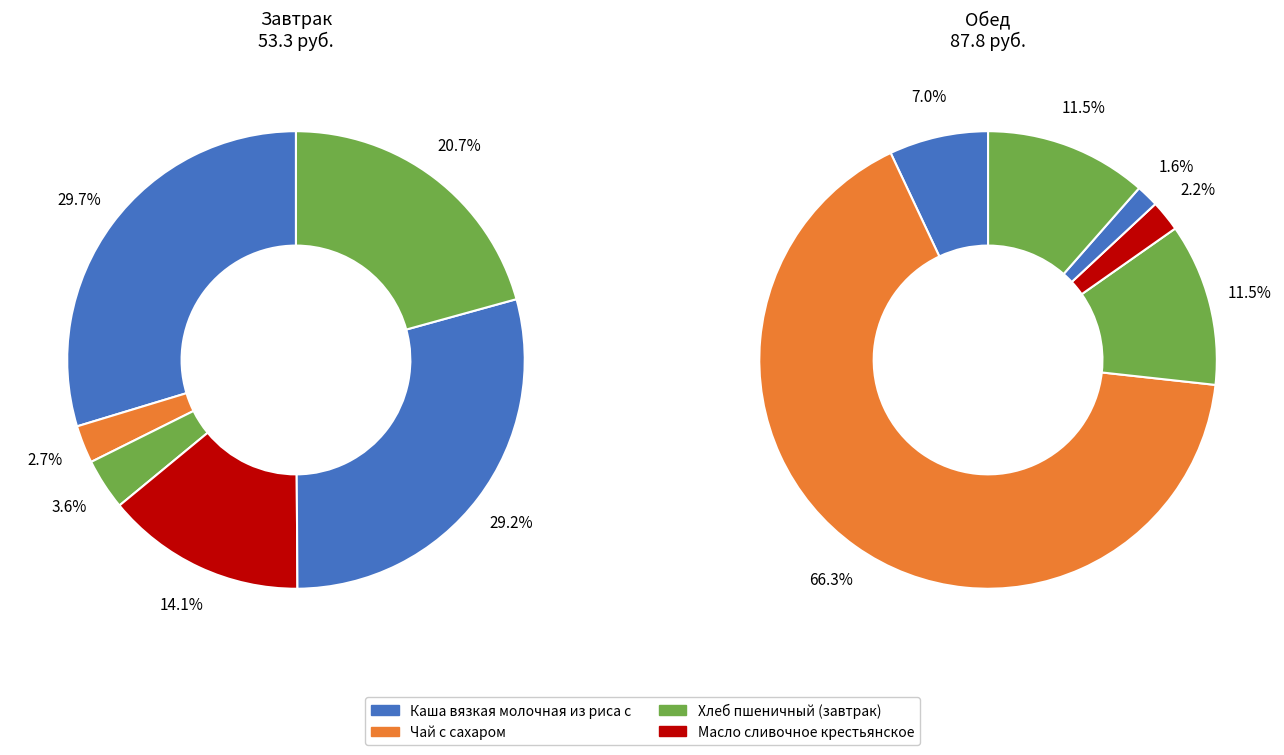

Which category has the biggest portion of the pie?

Обед